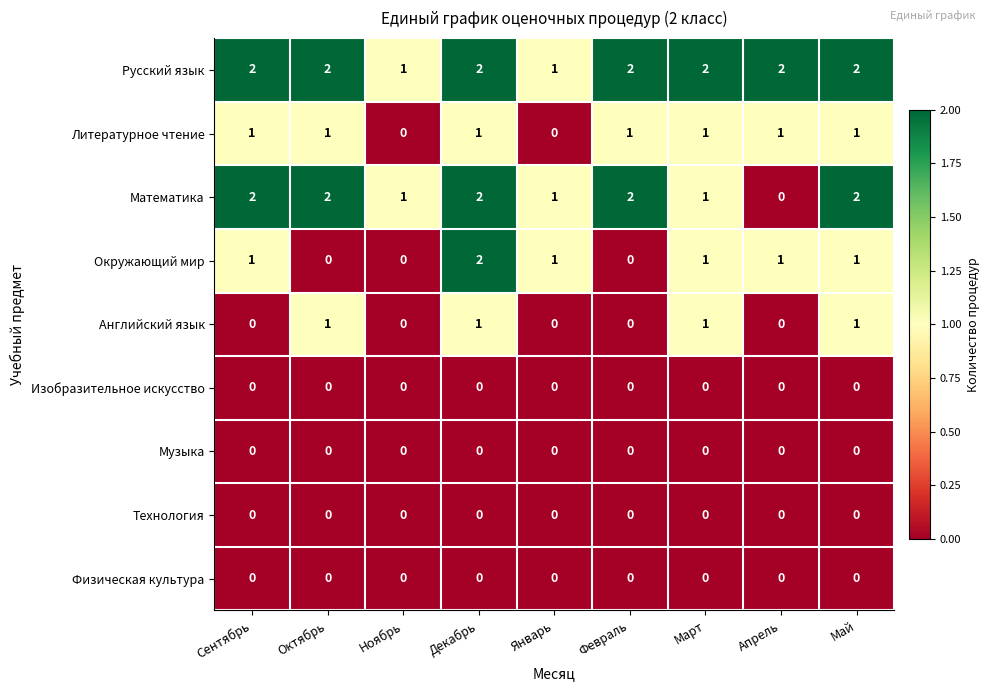

What is the sum of all Английский язык values?

4